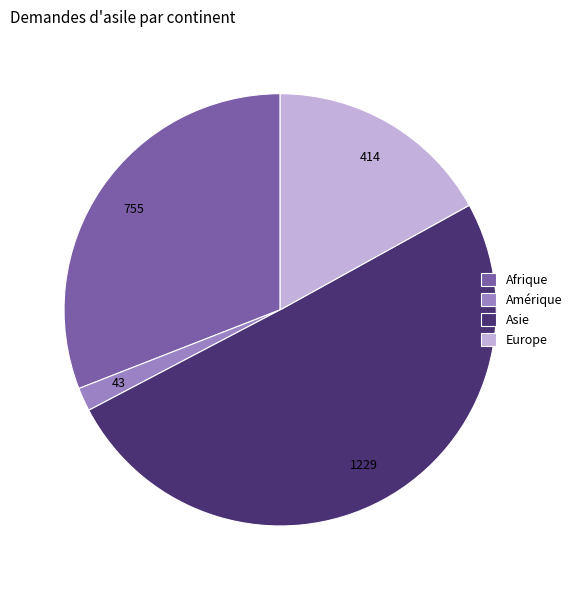

How many slices are in this pie chart?

4